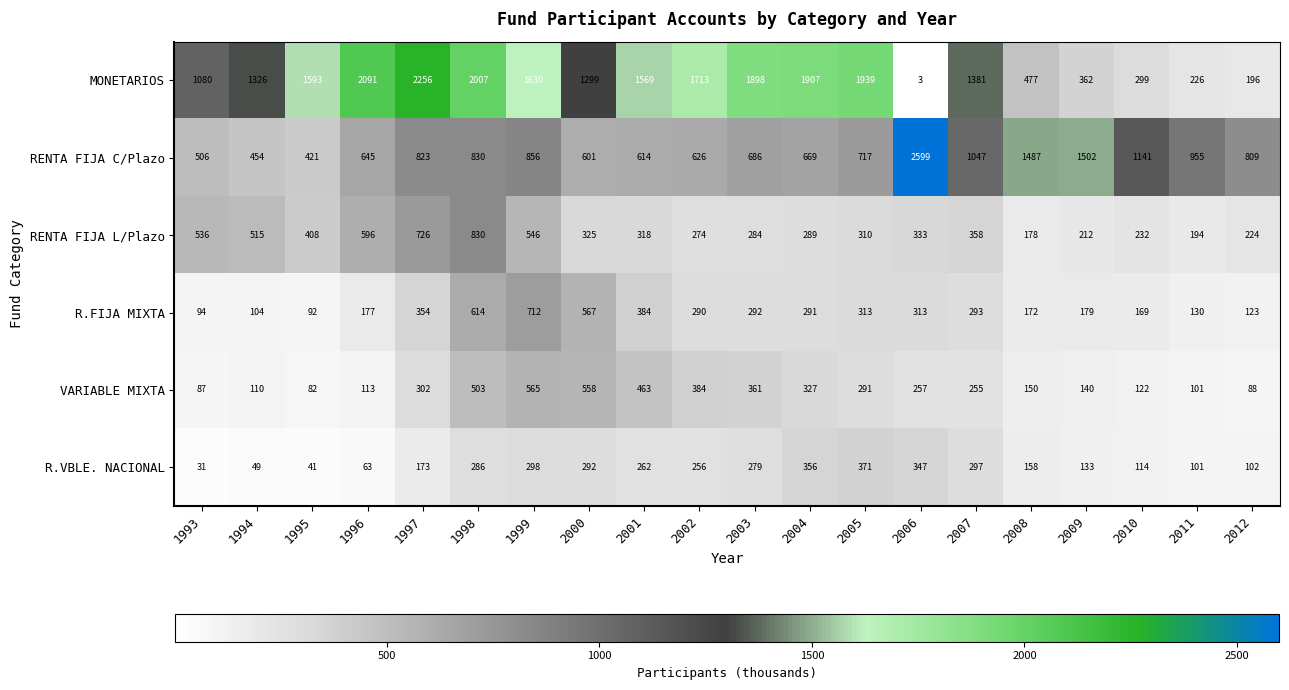

What is the total value across all series at 1996?

3685